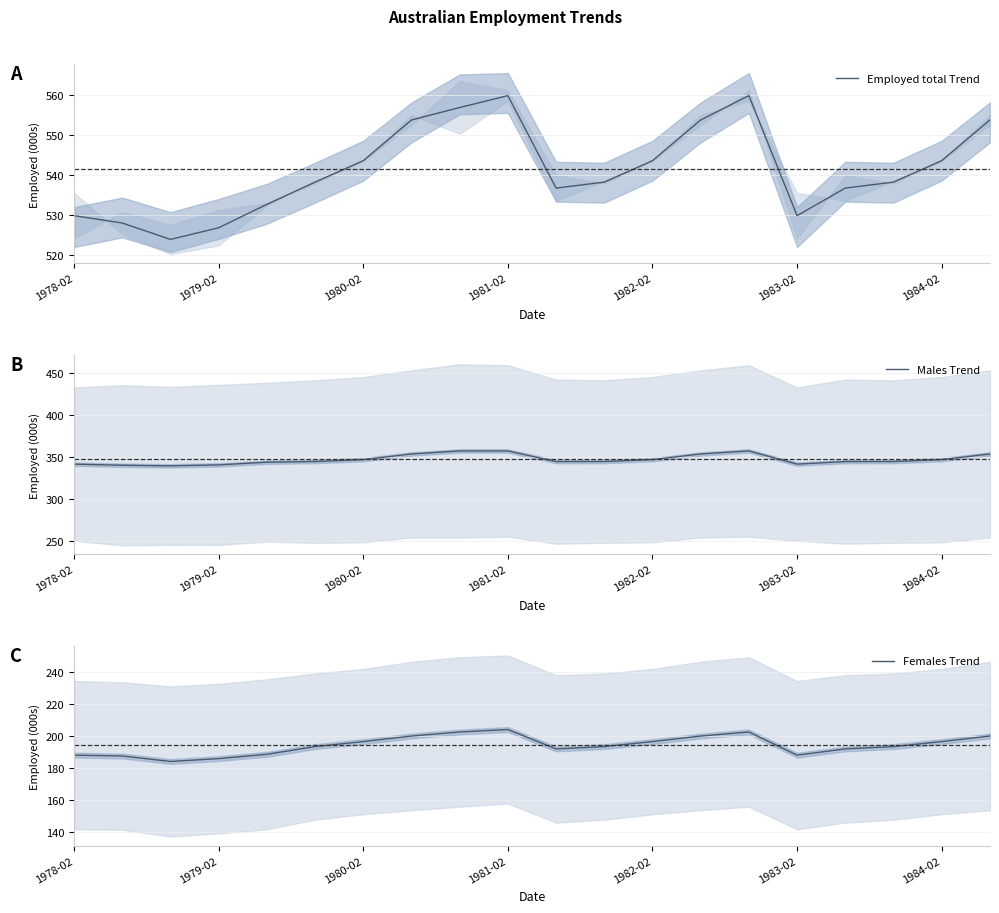

How many categories are shown in the chart?

20